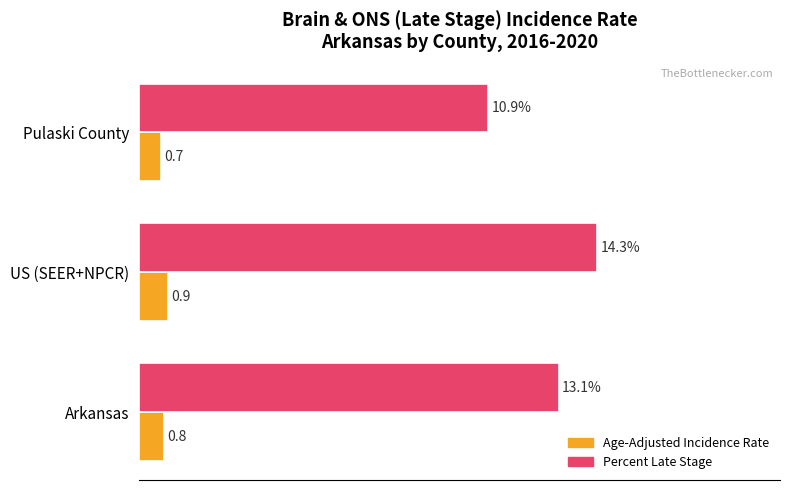

Rank the series by their average value, from highest to lowest.

Percent Late Stage, Age-Adjusted Incidence Rate